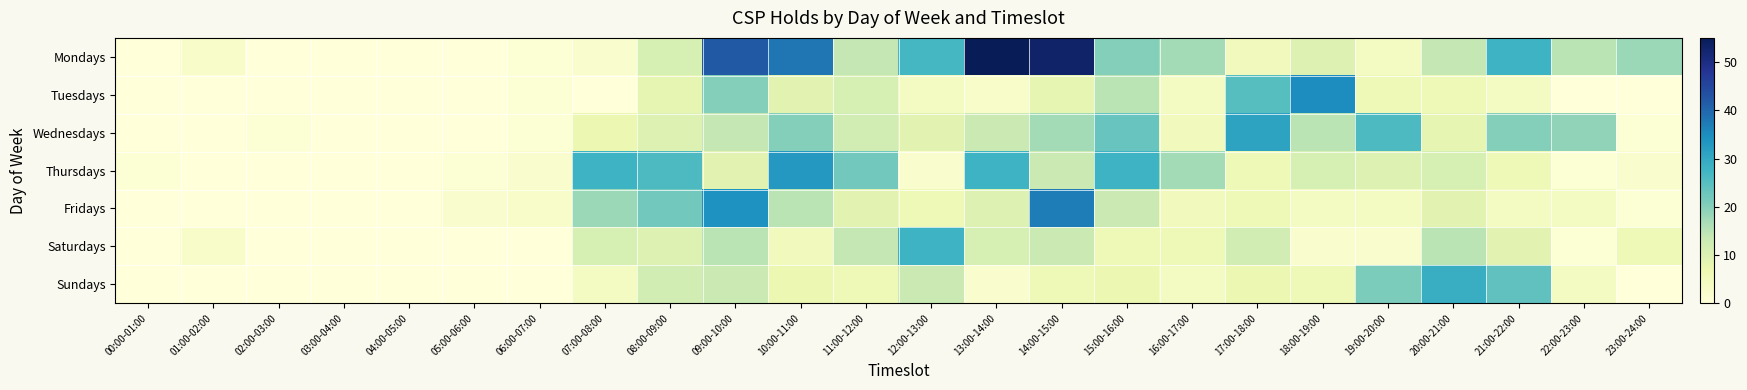

Which series changed the most between 04:00-05:00 and 17:00-18:00?

Wednesdays